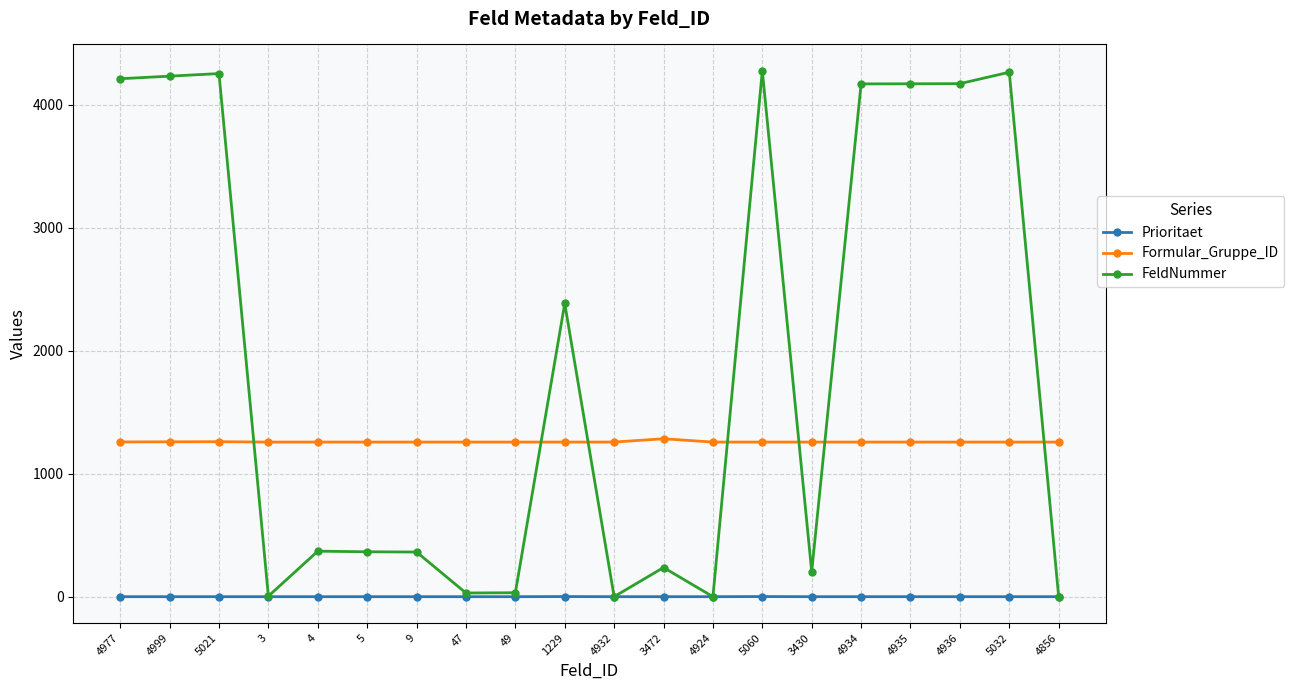

Which series has the largest range (max minus min)?

FeldNummer